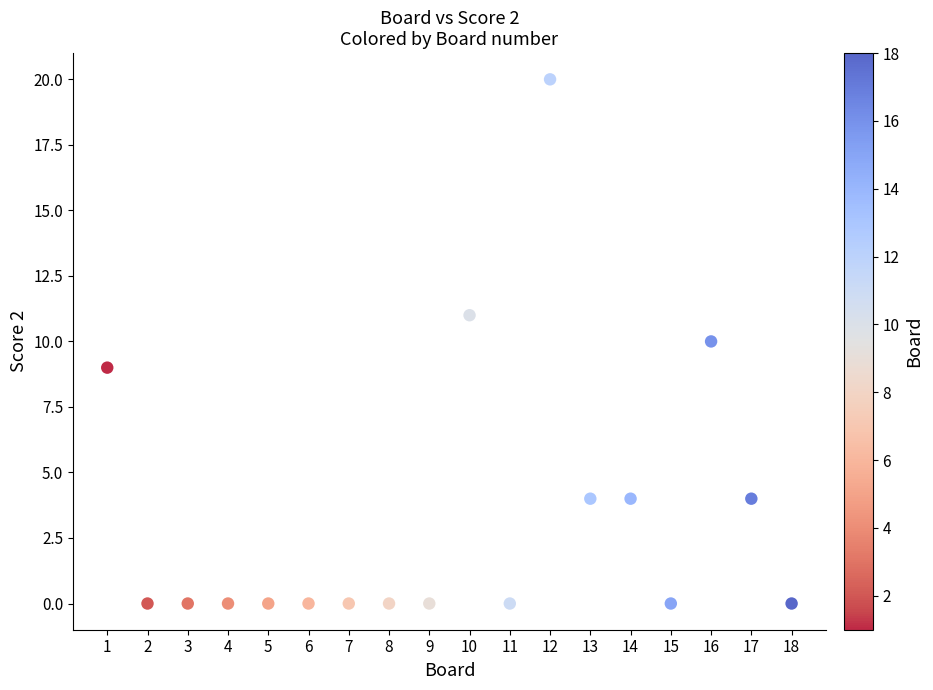

What is the range of Y values (max minus min)?

20